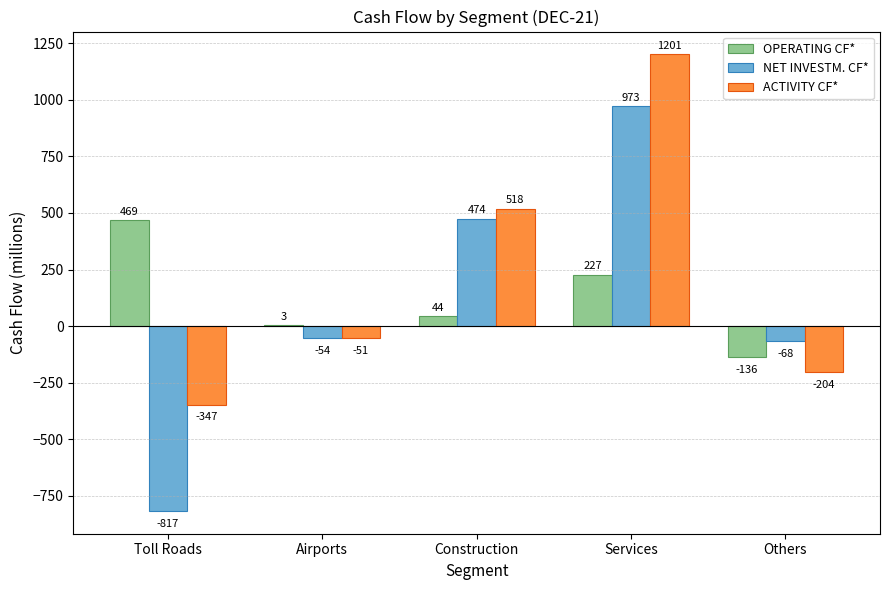

Reading right to left, extract all data points from this chart.

OPERATING CF*: -136	227	44	3	469
NET INVESTM. CF*: -68	973	474	-54	-817
ACTIVITY CF*: -204	1201	518	-51	-347